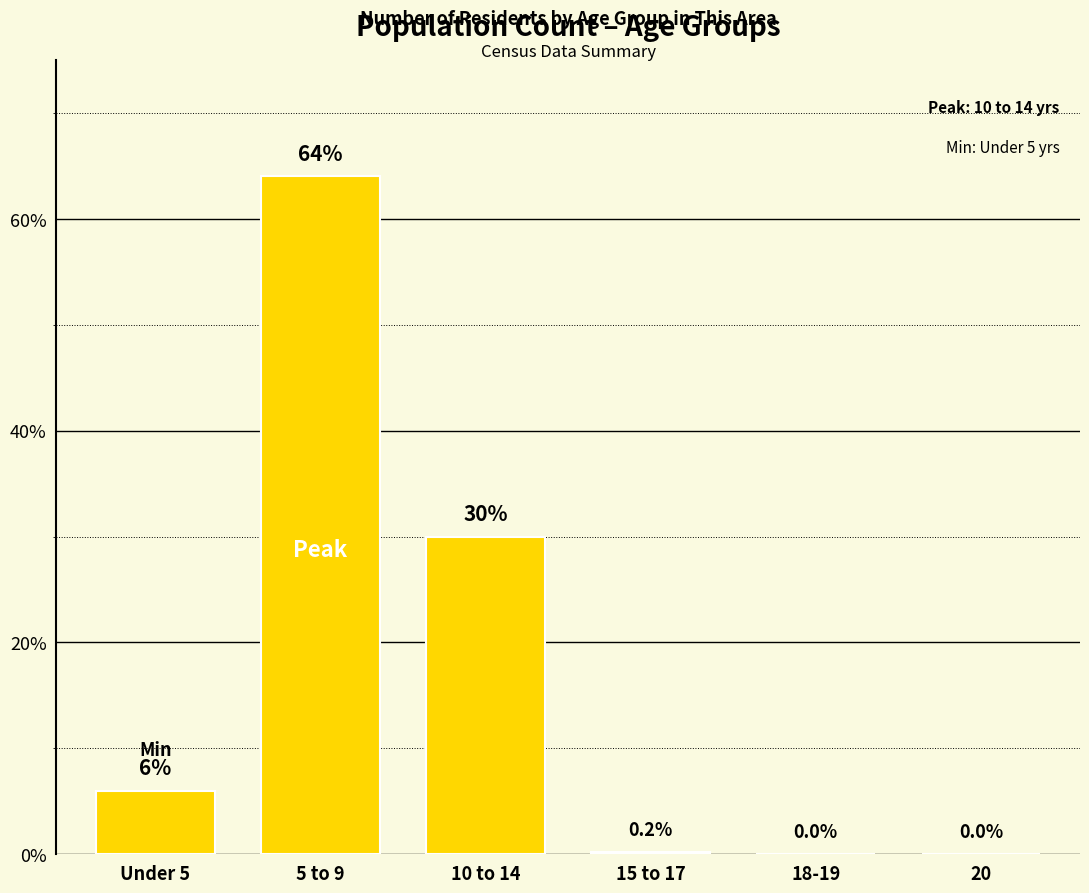

Reading left to right, list all the values displayed in this chart.

6.0	64.0	30.0	0.2	0.0	0.0